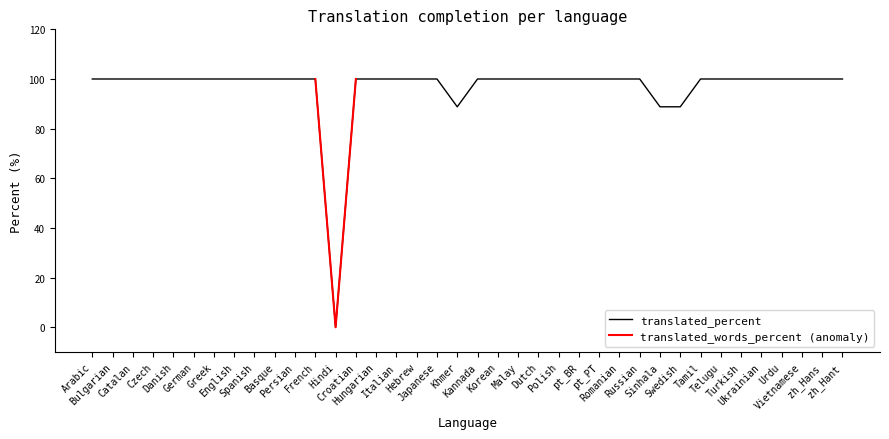

How many positive values are there?

37